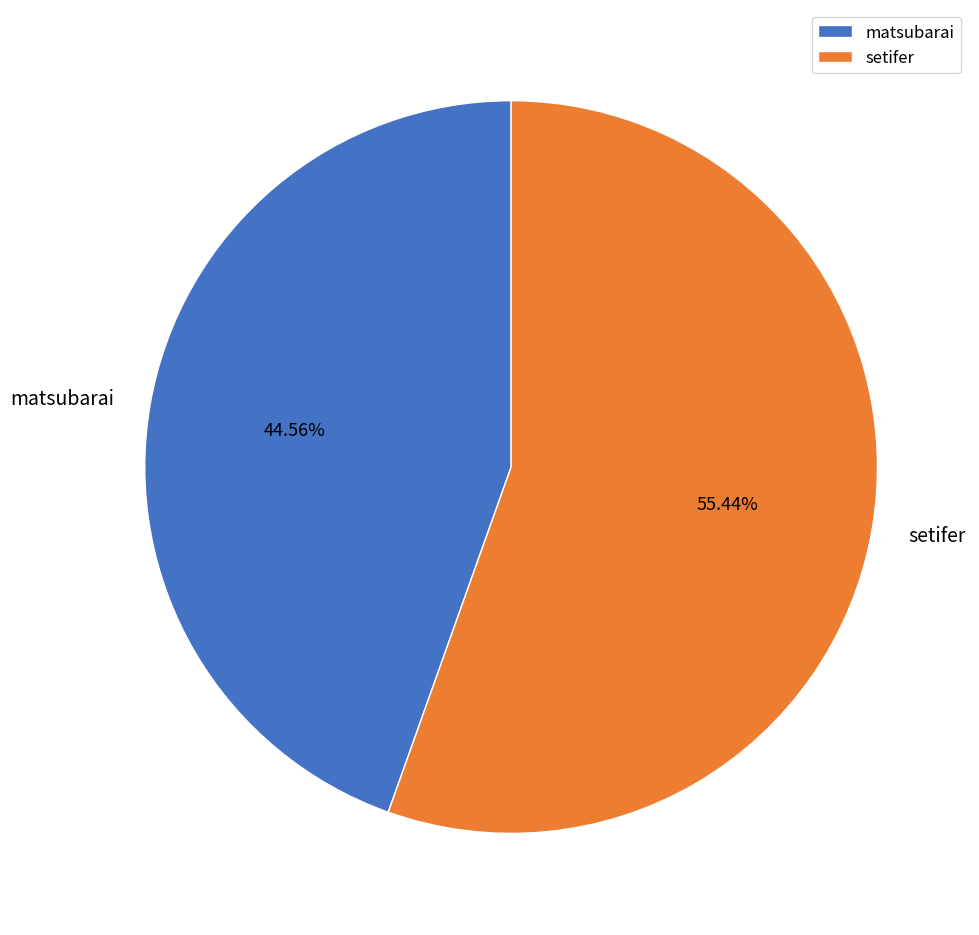

To the nearest percent, what is the combined percentage of matsubarai and setifer?

100%